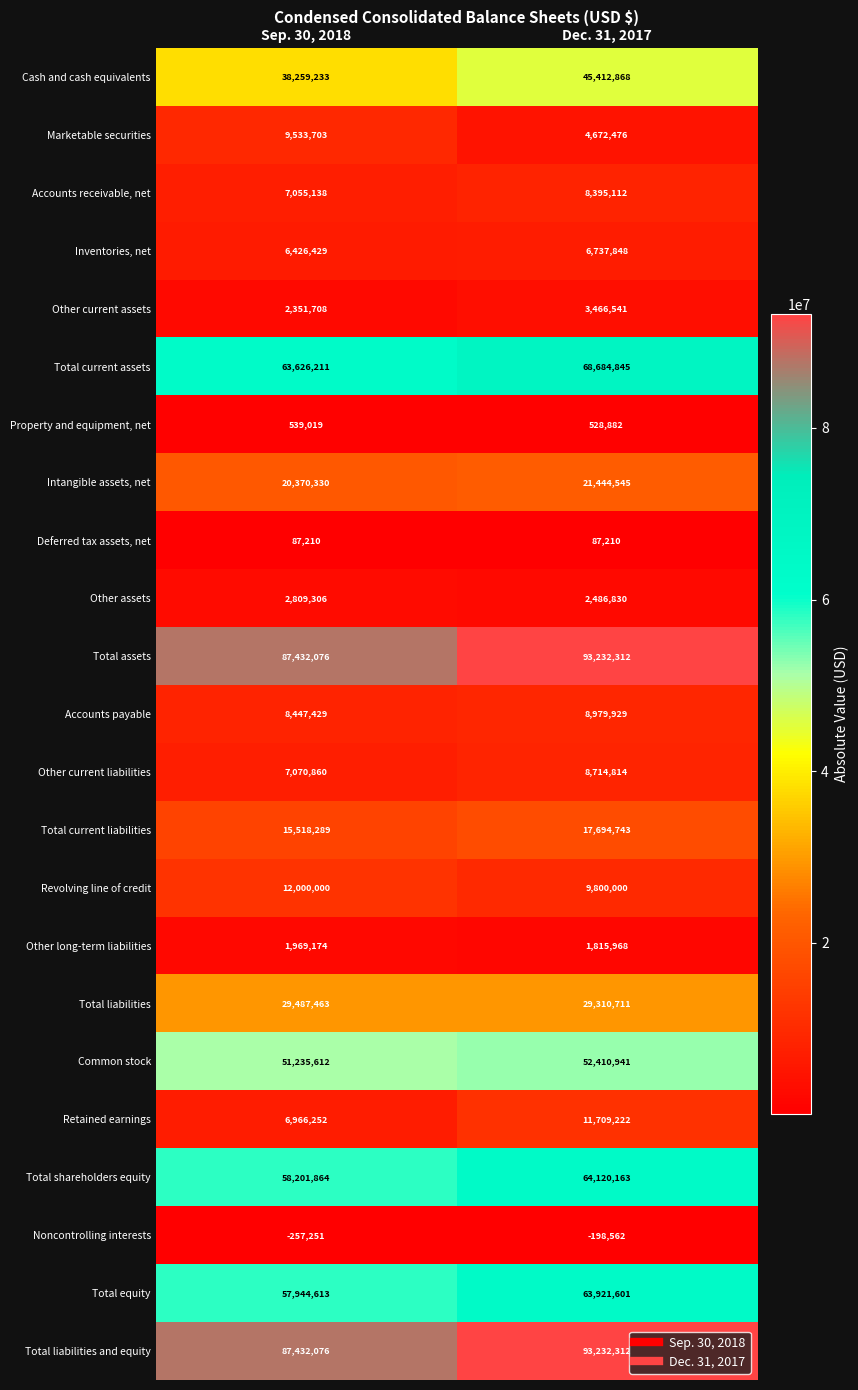

What is the spread (max minus min) of values at Dec. 31, 2017?

93430874